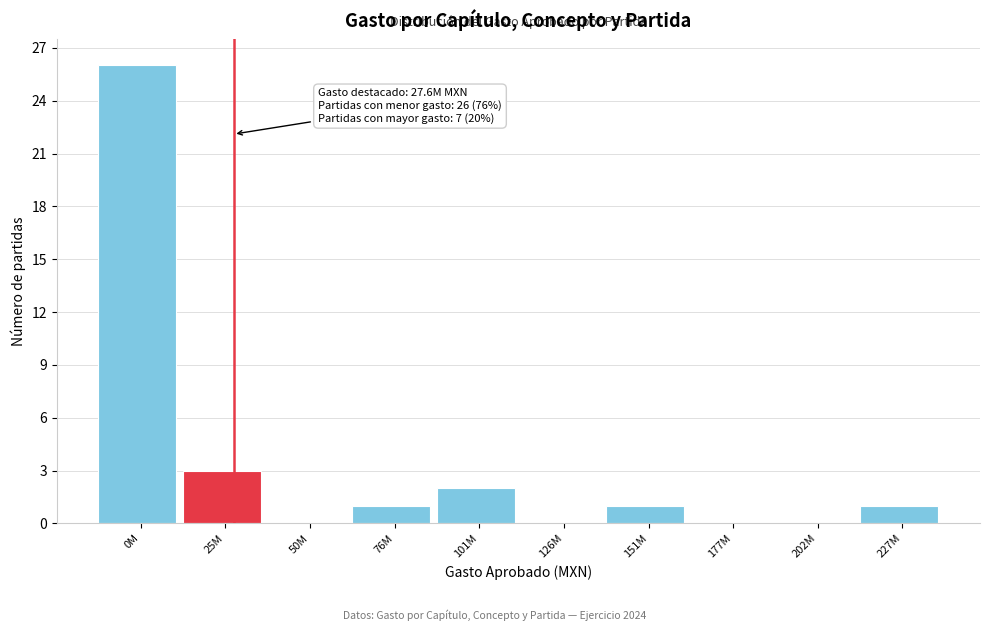

Reading left to right, transcribe all the data shown in this chart.

0M=26	25M=3	50M=0	76M=1	101M=2	126M=0	151M=1	177M=0	202M=0	227M=1